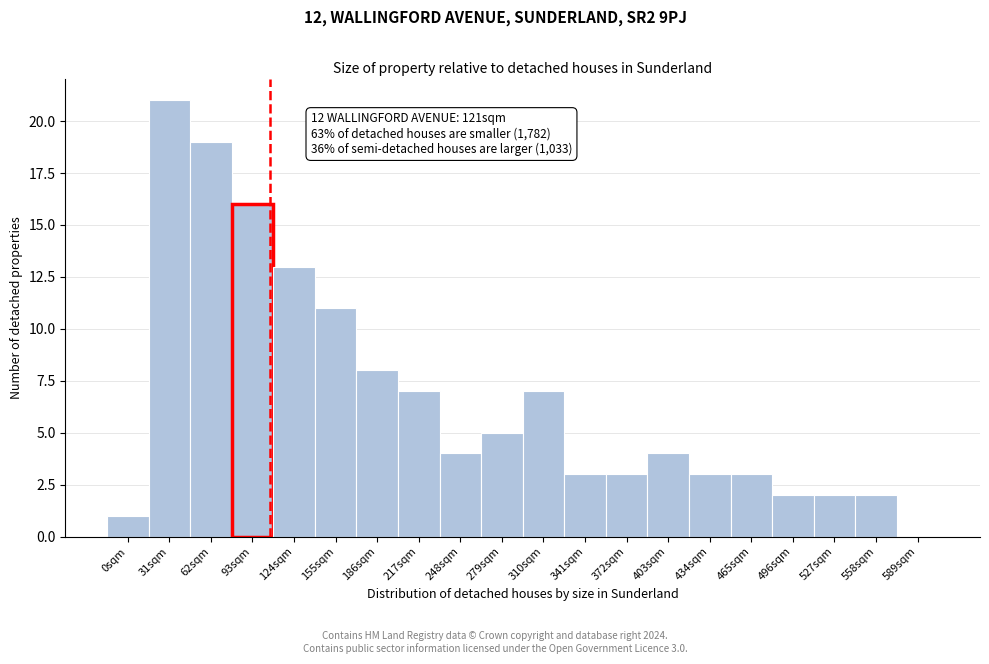

Reading left to right, extract all data points from this chart.

0sqm=1	31sqm=21	62sqm=19	93sqm=16	124sqm=13	155sqm=11	186sqm=8	217sqm=7	248sqm=4	279sqm=5	310sqm=7	341sqm=3	372sqm=3	403sqm=4	434sqm=3	465sqm=3	496sqm=2	527sqm=2	558sqm=2	589sqm=0